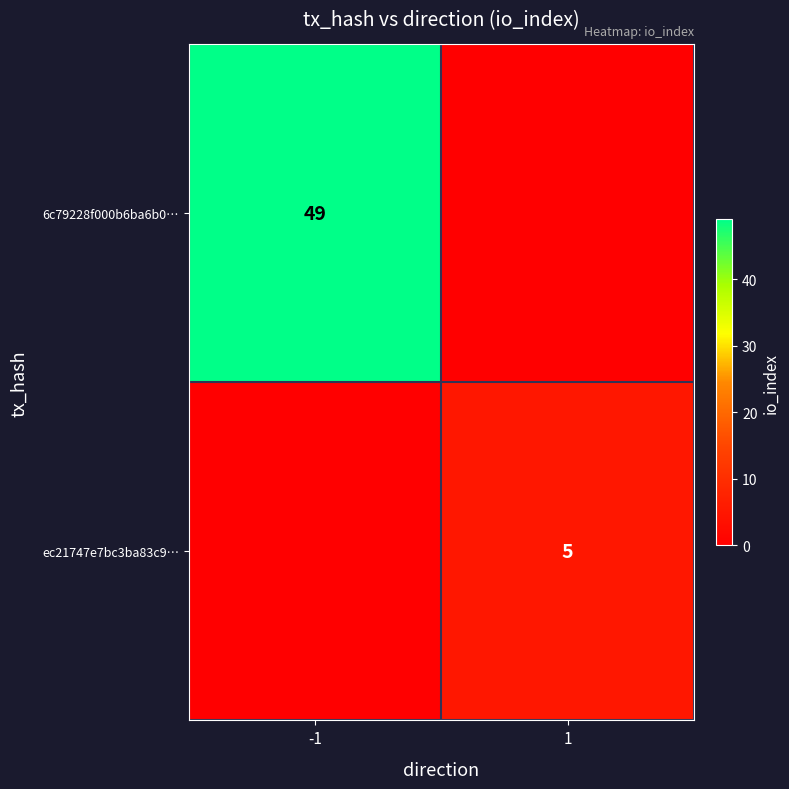

Is it true that ec21747e7bc3ba83c9… equals 5 at 1?

True